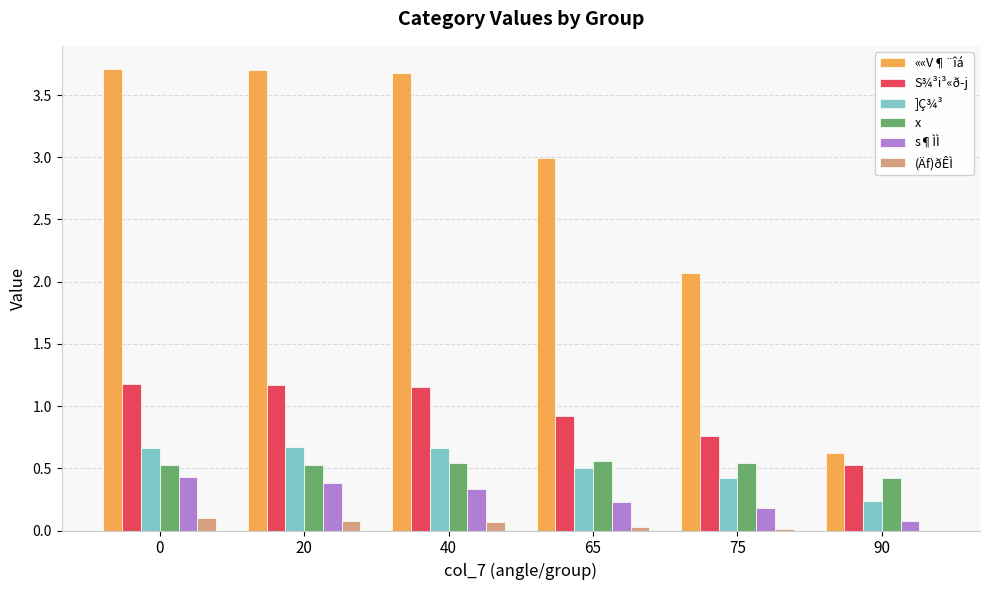

How many series are shown in this chart?

6